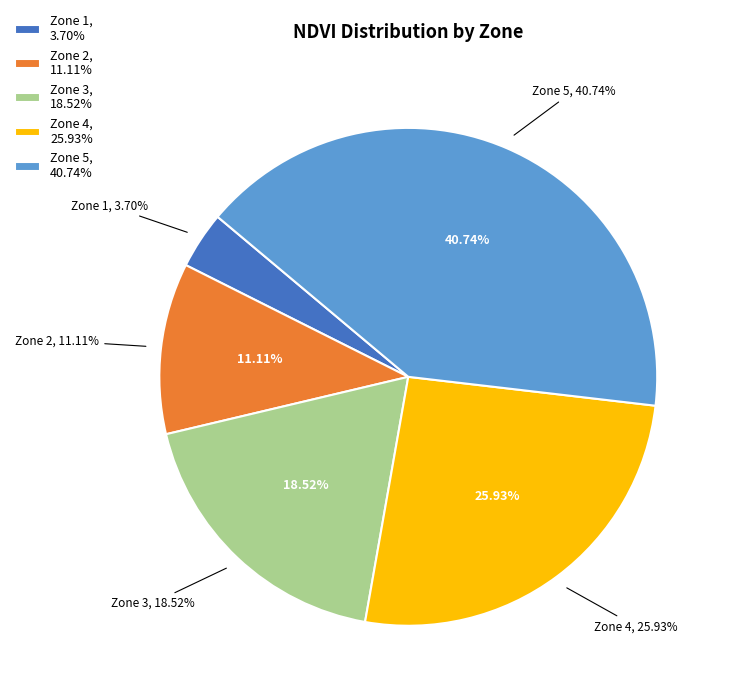

Combined, do Zone 3 and Zone 2 account for over 50%?

No